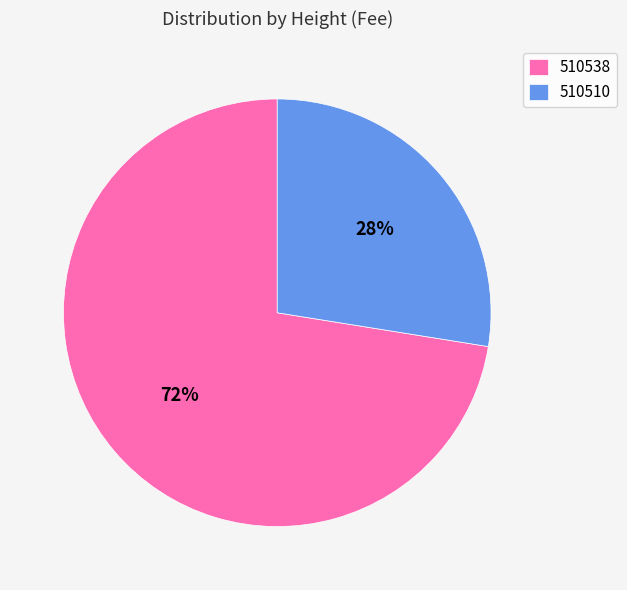

To the nearest percent, what percentage of the pie is 510510?

28%